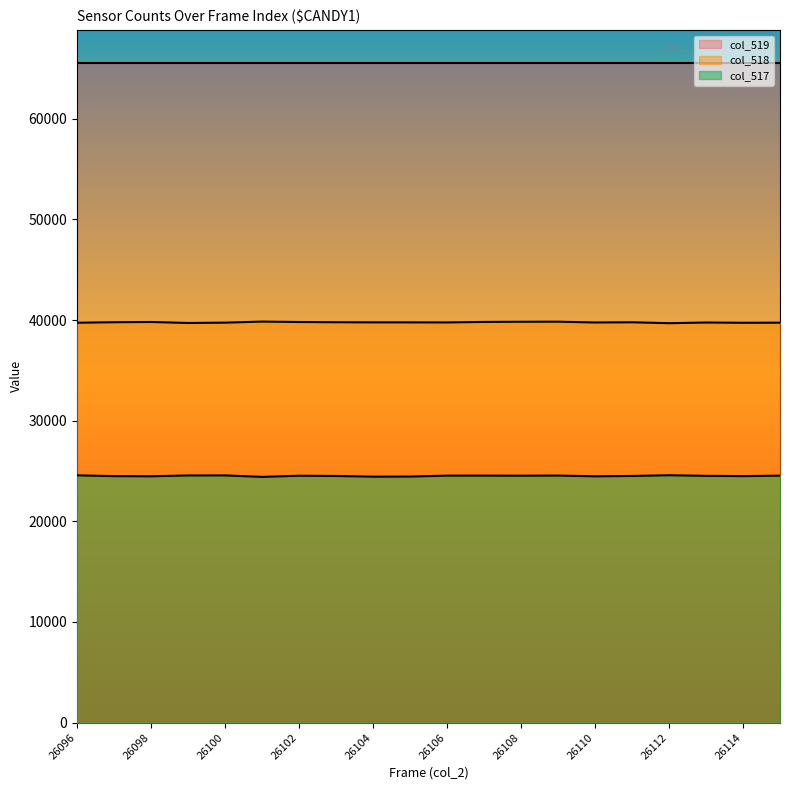

True or false: col_518 has more than 2 points higher than both neighbors.

True